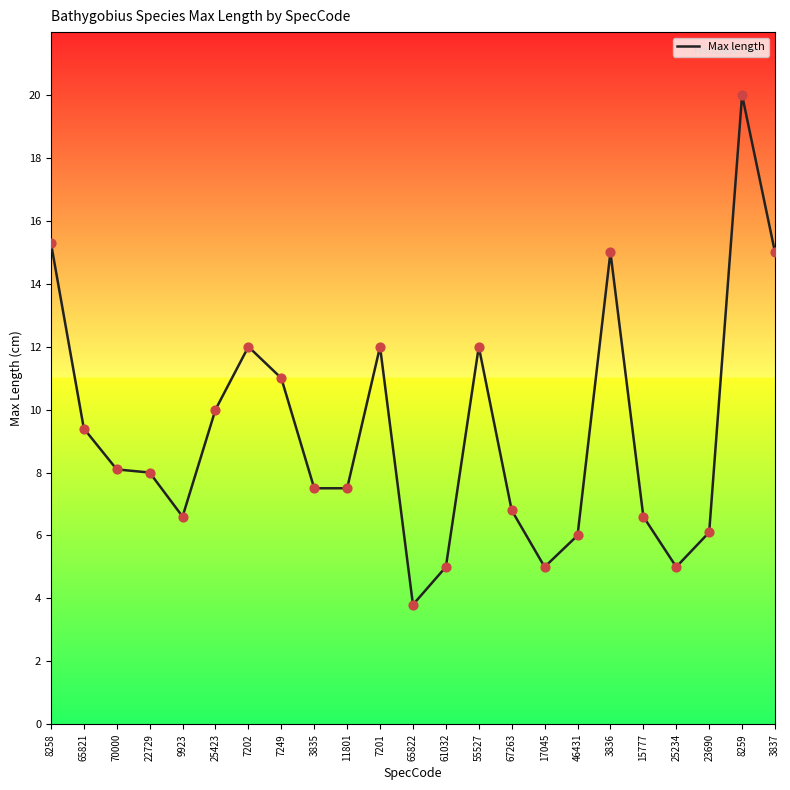

Which has a higher value, 23690 or 22729?

22729